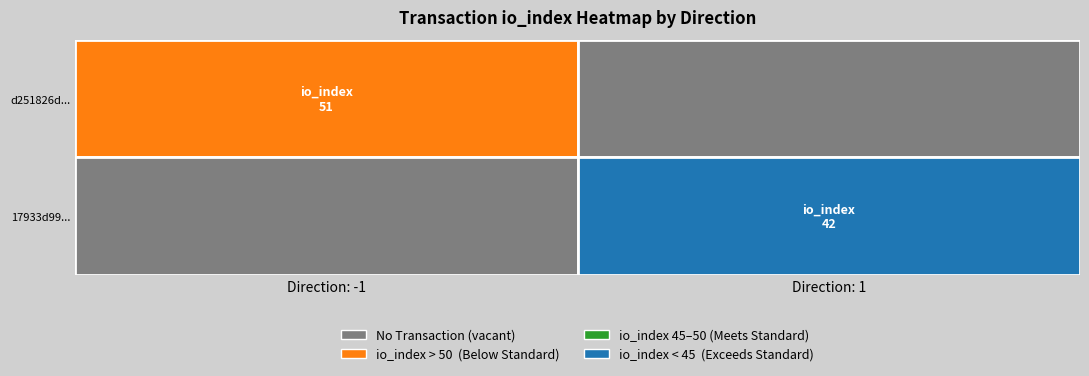

Which series has the largest total across all categories?

d251826d7646e2aac36470a6196847d3c88cd7a